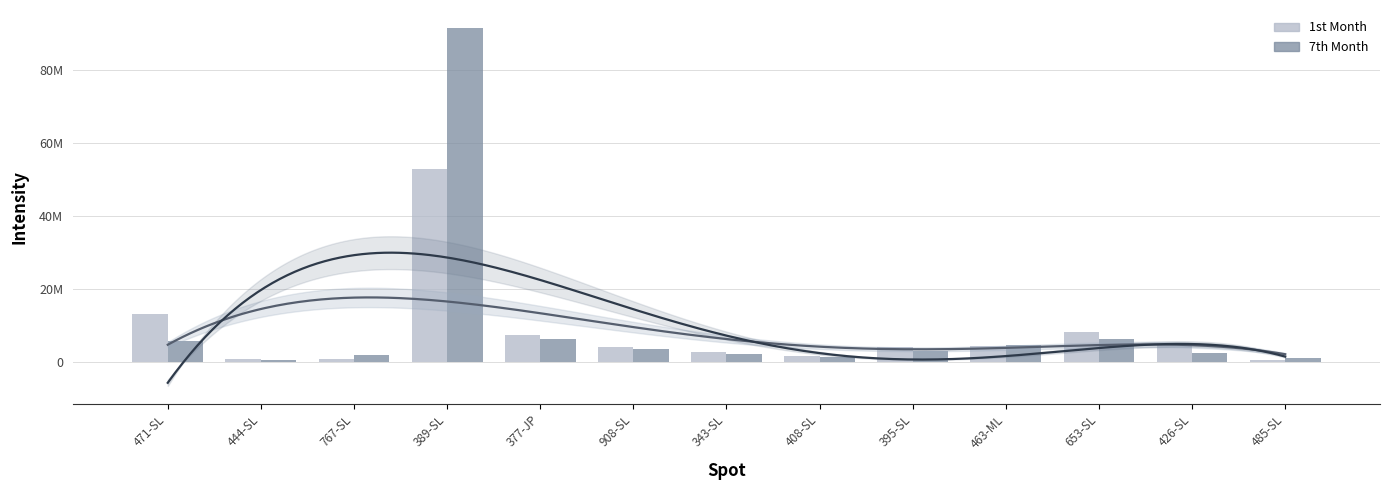

The value of 7th Month at 343-SL is 3495883. True or false?

False